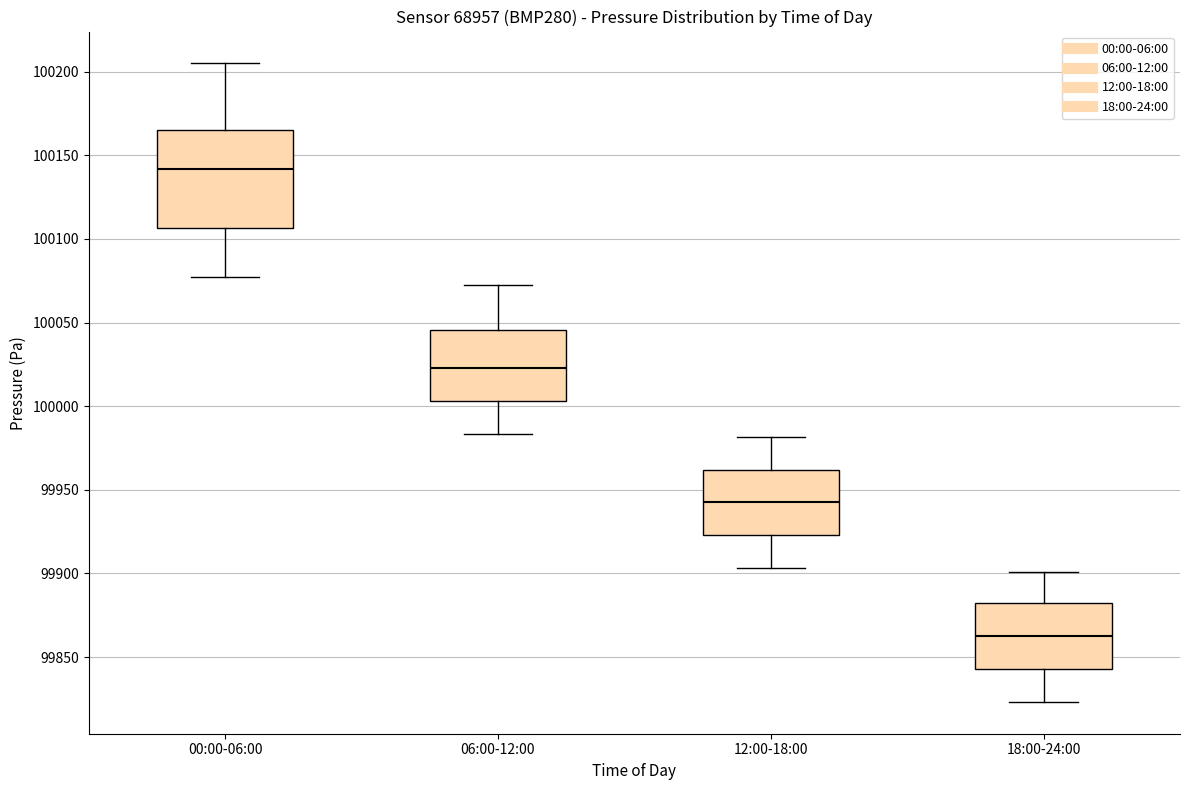

Comparing the boxes themselves (not the whiskers), which one is the tallest?

00:00-06:00